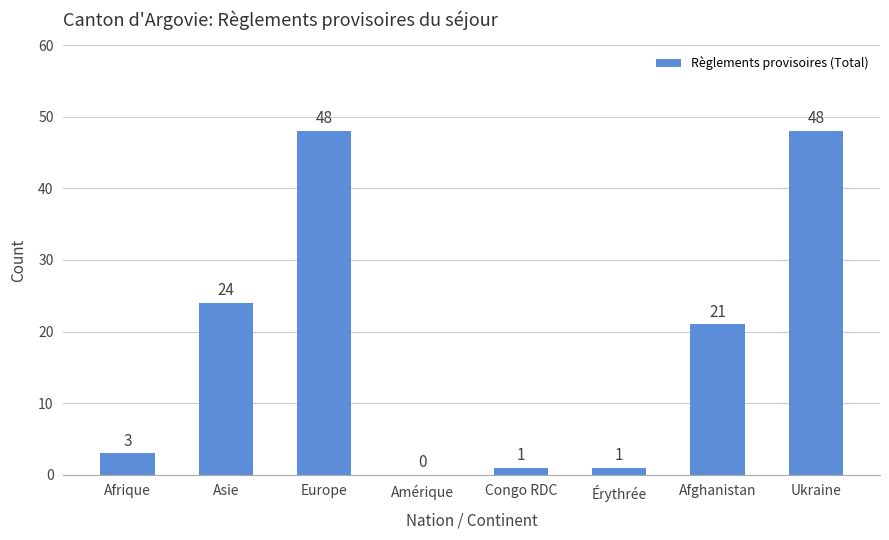

Is it true that the value at Ukraine is 15?

False